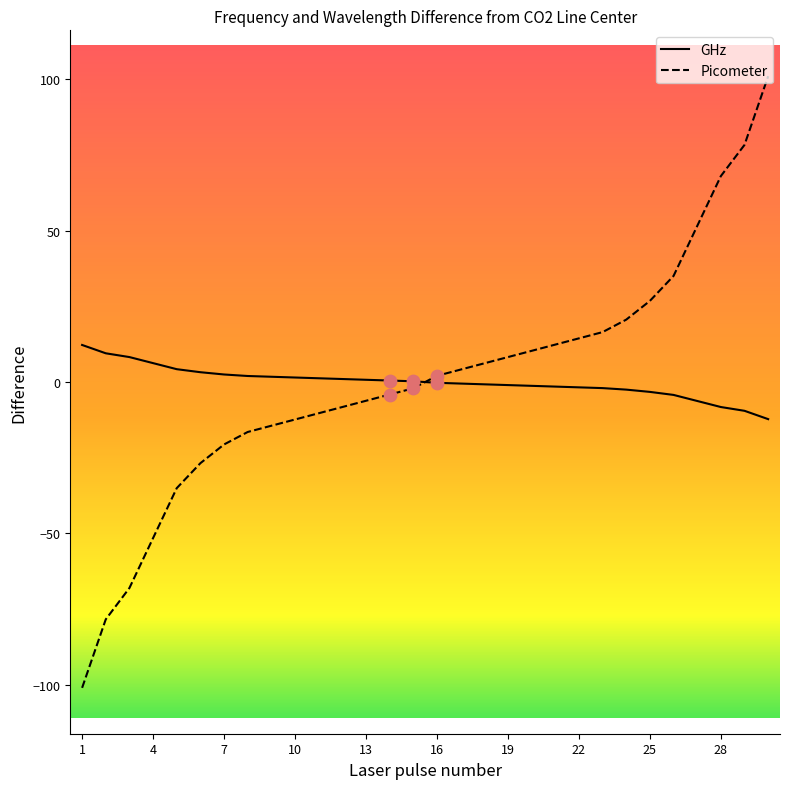

Which series has the widest spread of values?

Picometer